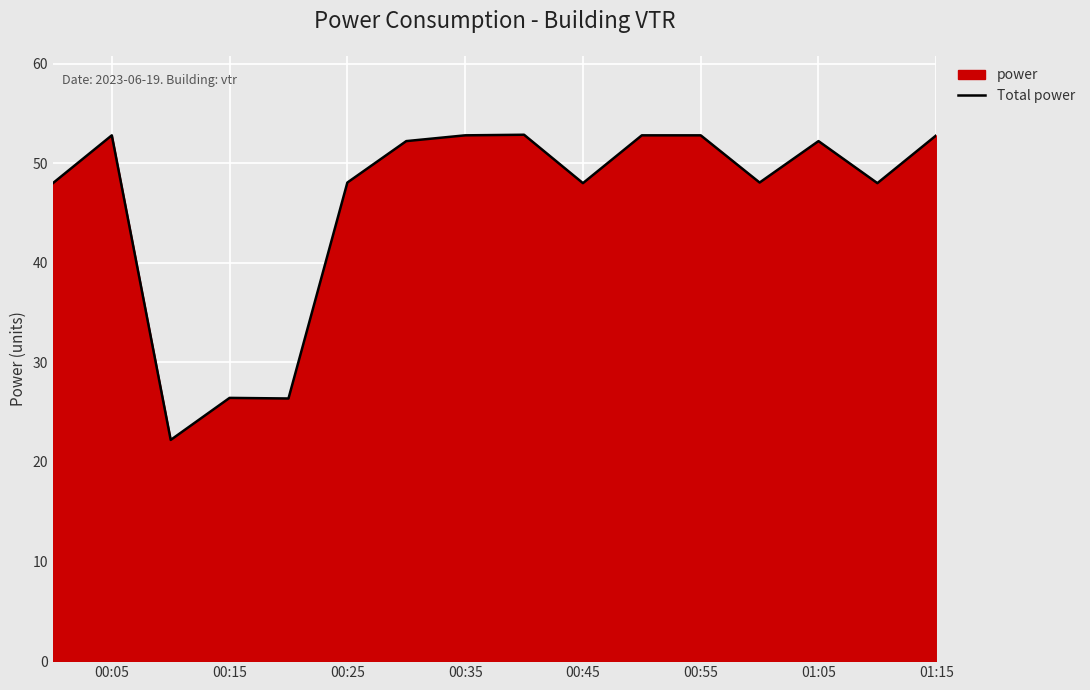

How many interior local valleys (lower than both neighbors) does the data have?

5